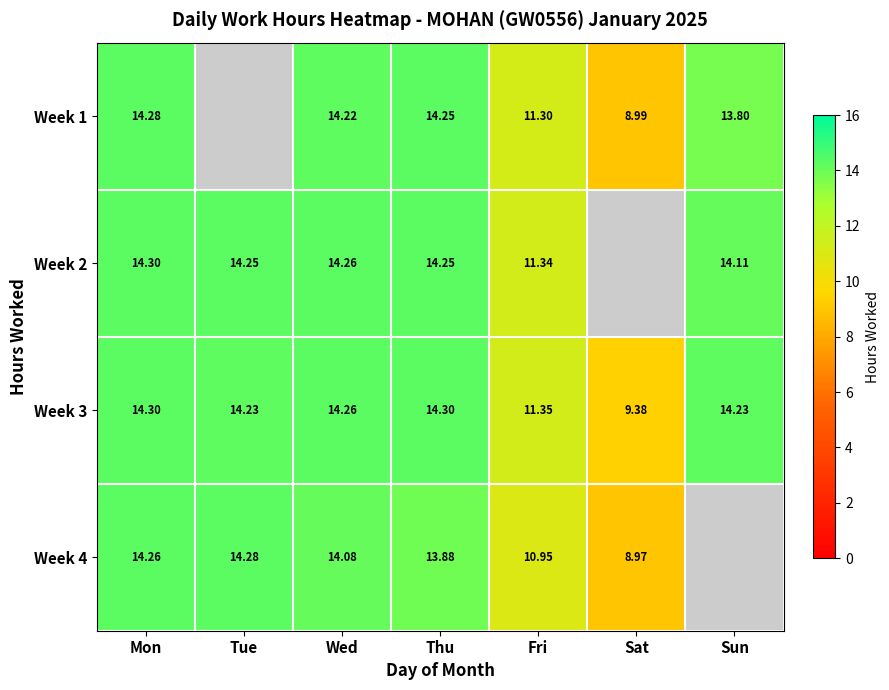

At which label is Week 3 closest to 11?

Fri